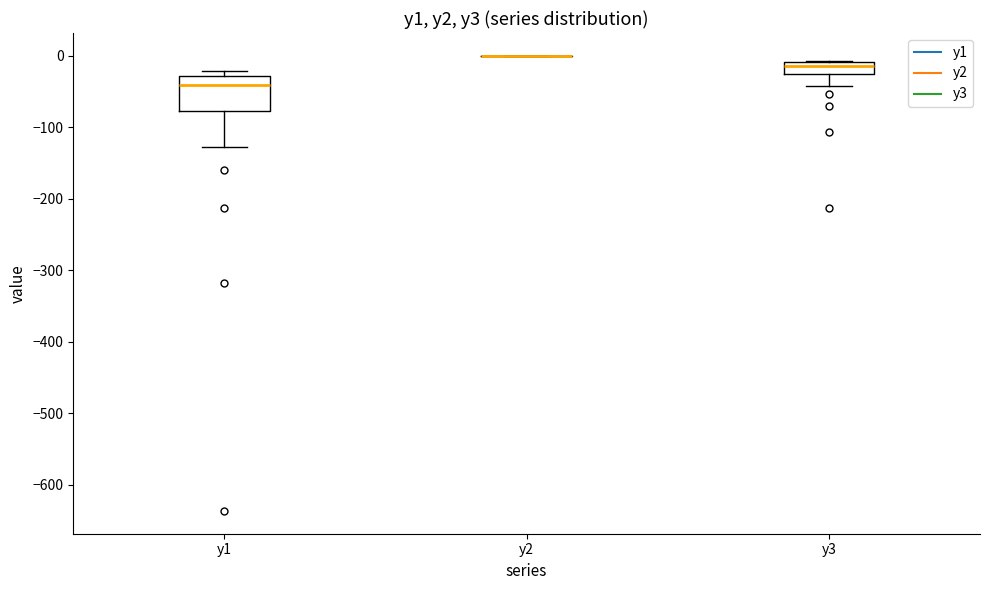

Where does the lower whisker of the box for y3 end on the y-axis? The values are not printed on the chart, so give them approximately, as read against the axis.

-40